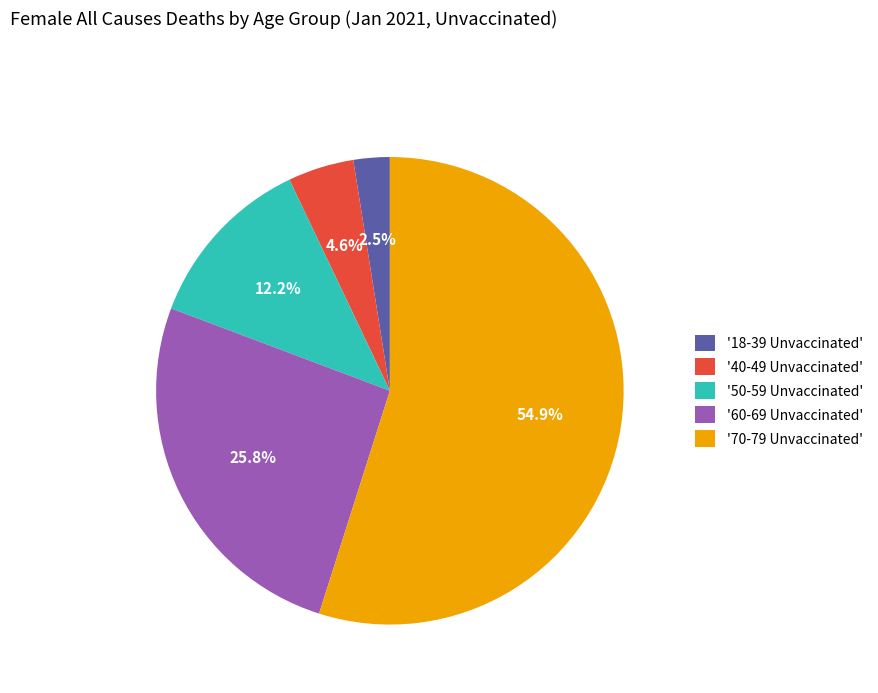

Combined, do '70-79 Unvaccinated' and '40-49 Unvaccinated' account for over 50%?

Yes